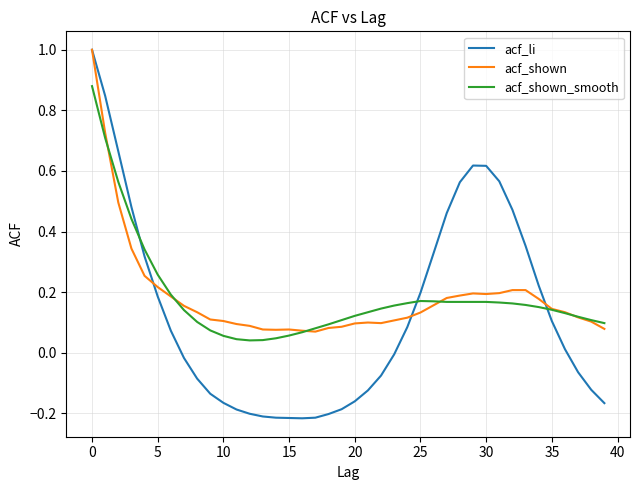

Which series has the largest range (max minus min)?

acf_li